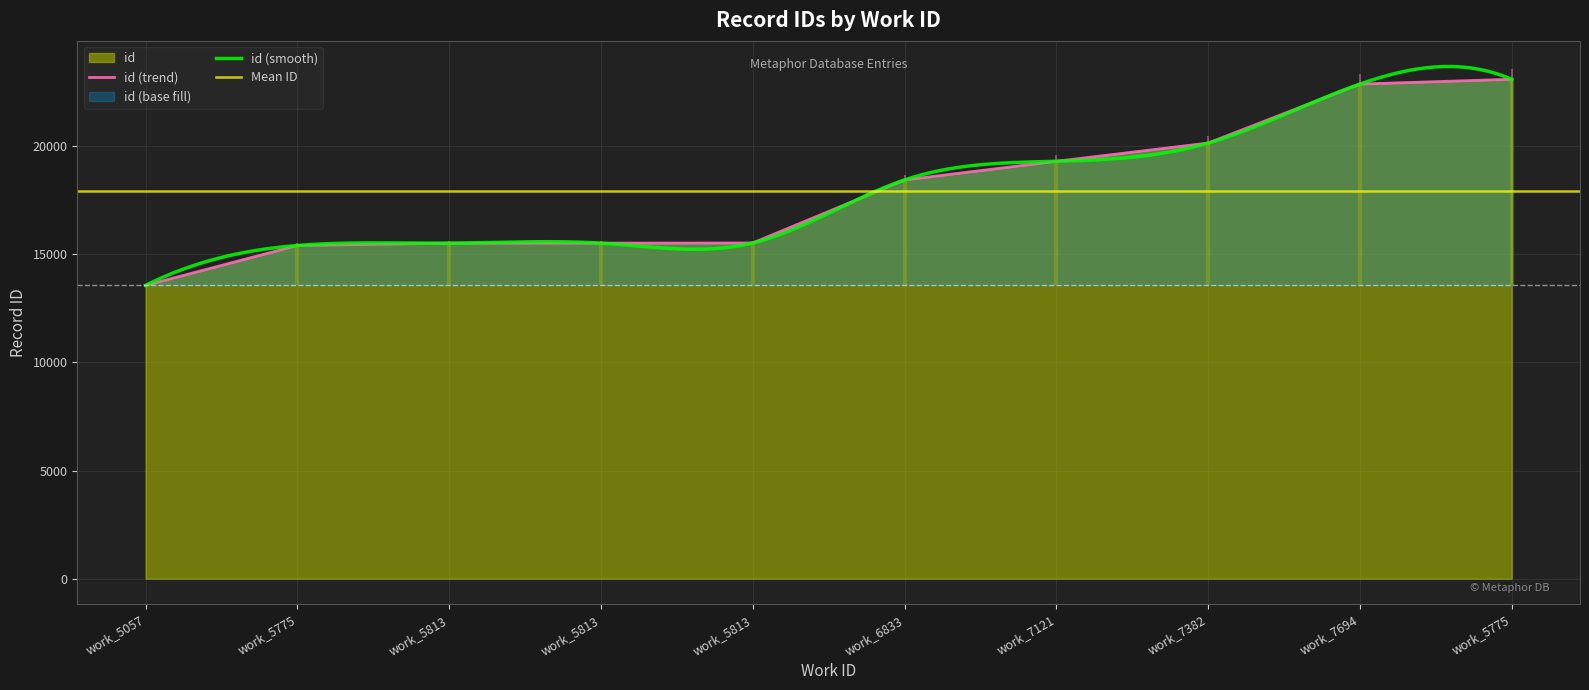

Rank the categories by value from highest to lowest.

work_5775, work_7694, work_7382, work_7121, work_6833, work_5813, work_5813, work_5813, work_5775, work_5057